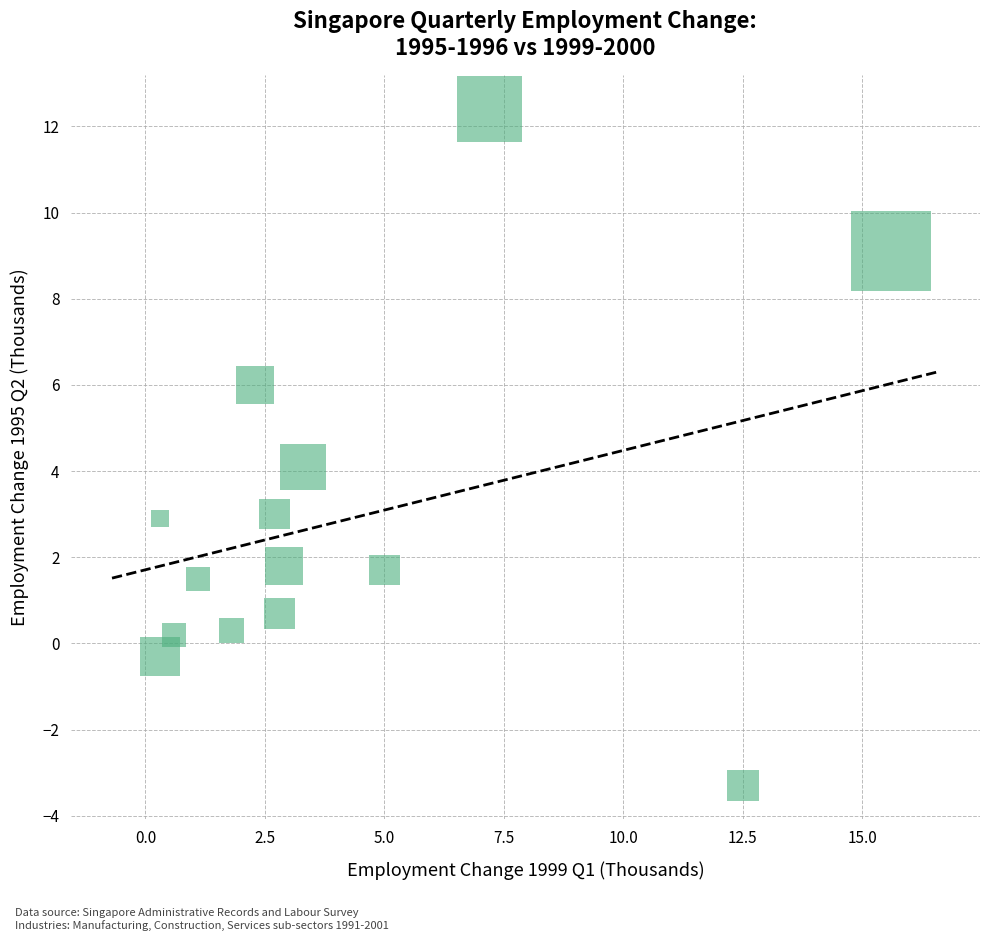

List the coordinates of all points as (Y, X) pairs, reading left to right.

(-0.3, 0.3)  (2.9, 0.3)  (0.2, 0.6)  (1.5, 1.1)  (0.3, 1.8)  (6.0, 2.3)  (3.0, 2.7)  (0.7, 2.8)  (1.8, 2.9)  (4.1, 3.3)  (1.7, 5.0)  (12.4, 7.2)  (-3.3, 12.5)  (9.1, 15.6)